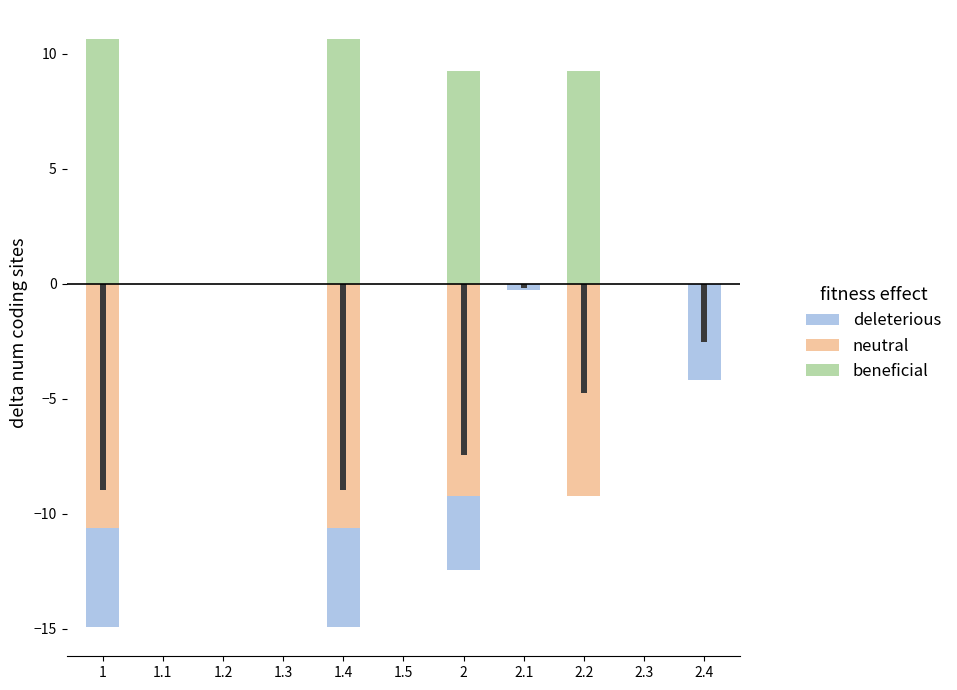

Is the value of neutral at 1.1 greater than the value of beneficial at 2?

No